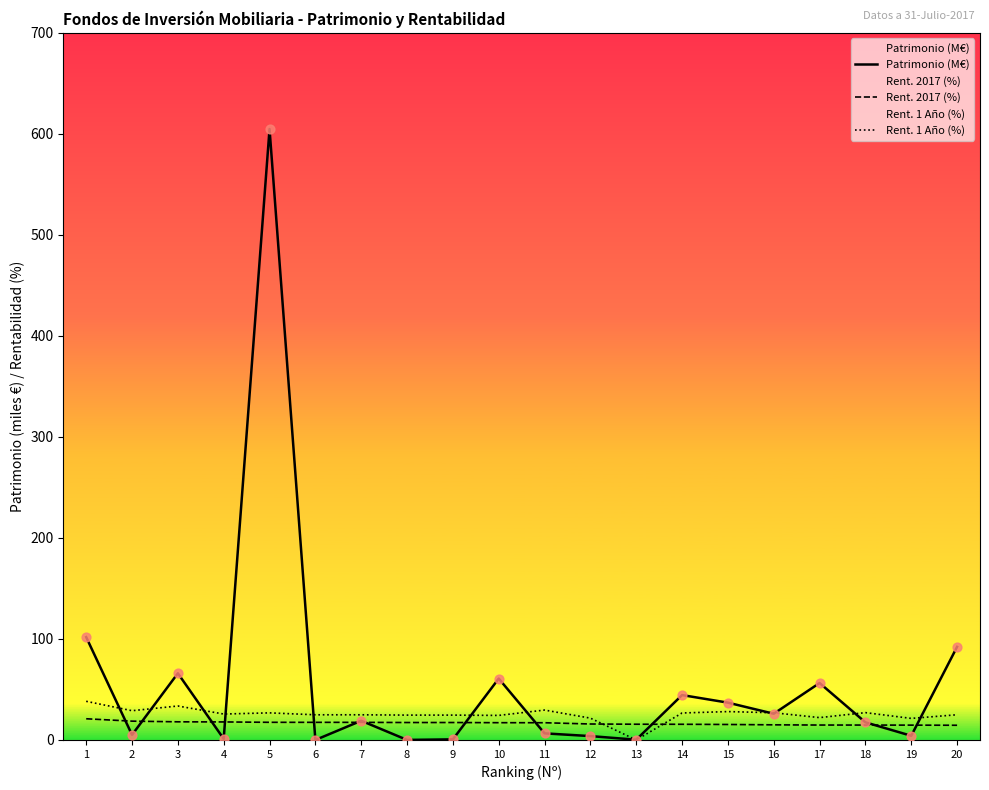

What are all the series names shown in the legend?

Patrimonio (M€), Rent. 2017 (%), Rent. 1 Año (%)